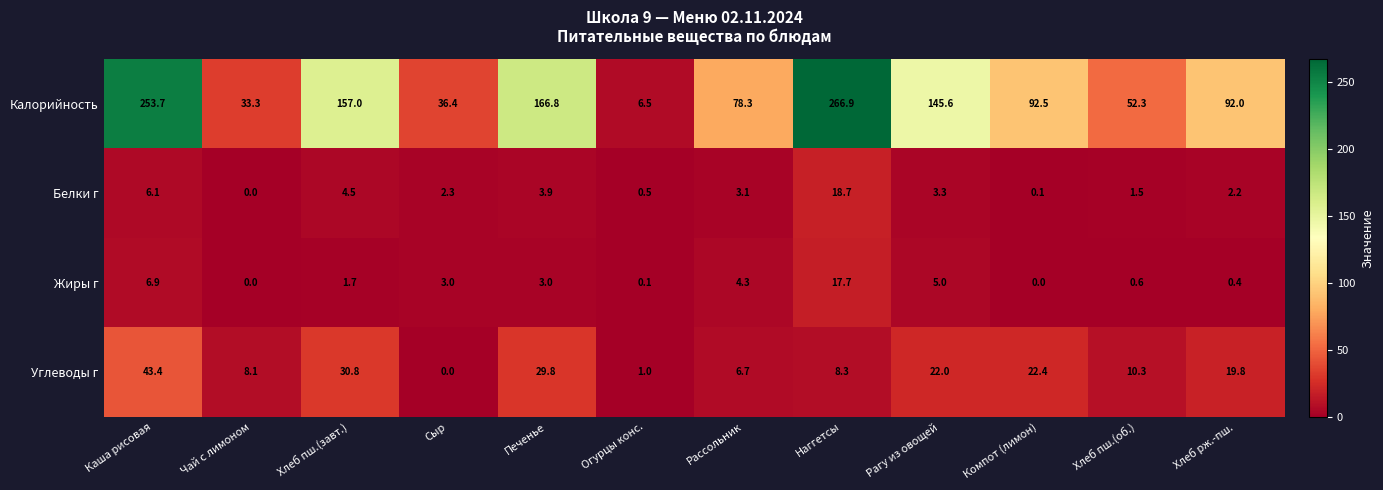

What is the difference between the second highest and second lowest values in the Калорийность series?

220.4